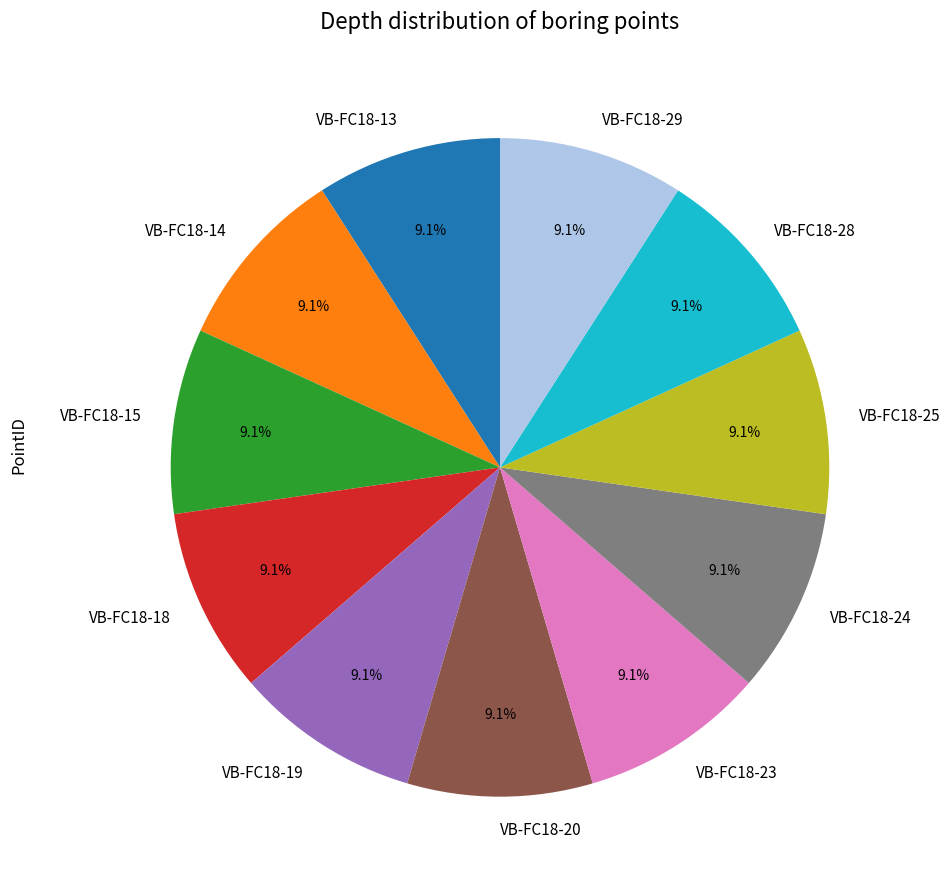

Do VB-FC18-13 and VB-FC18-19 together represent more than half of the pie?

No